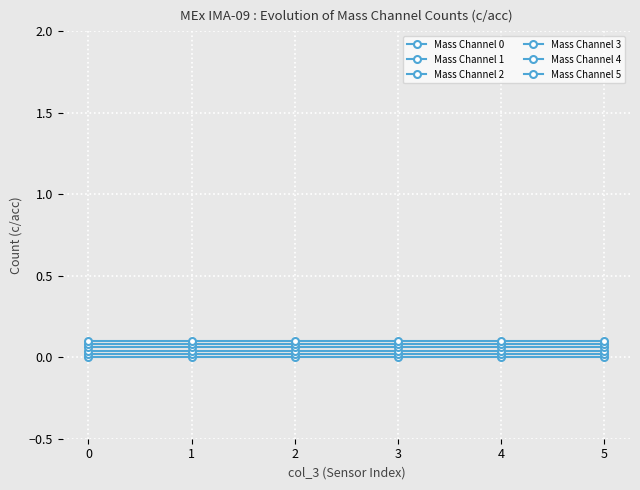

Reading right to left, extract all data points from this chart.

Mass Channel 0: 0.0	0.0	0.0	0.0	0.0	0.0
Mass Channel 1: 0.0	0.0	0.0	0.0	0.0	0.0
Mass Channel 2: 0.0	0.0	0.0	0.0	0.0	0.0
Mass Channel 3: 0.1	0.1	0.1	0.1	0.1	0.1
Mass Channel 4: 0.1	0.1	0.1	0.1	0.1	0.1
Mass Channel 5: 0.1	0.1	0.1	0.1	0.1	0.1